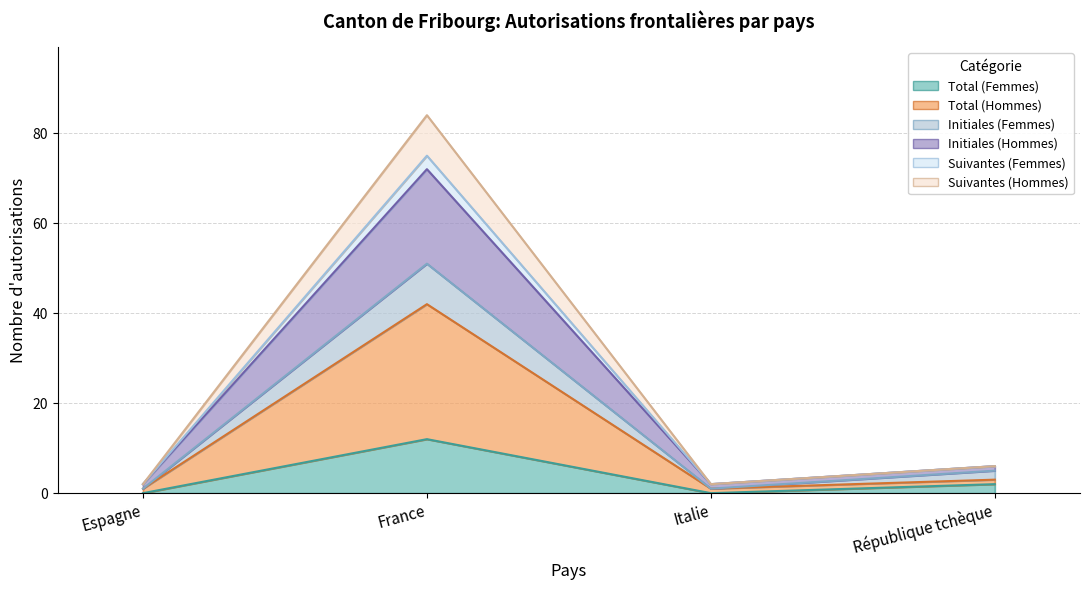

The Suivantes (Femmes) series shows 75 at France. True or false?

True